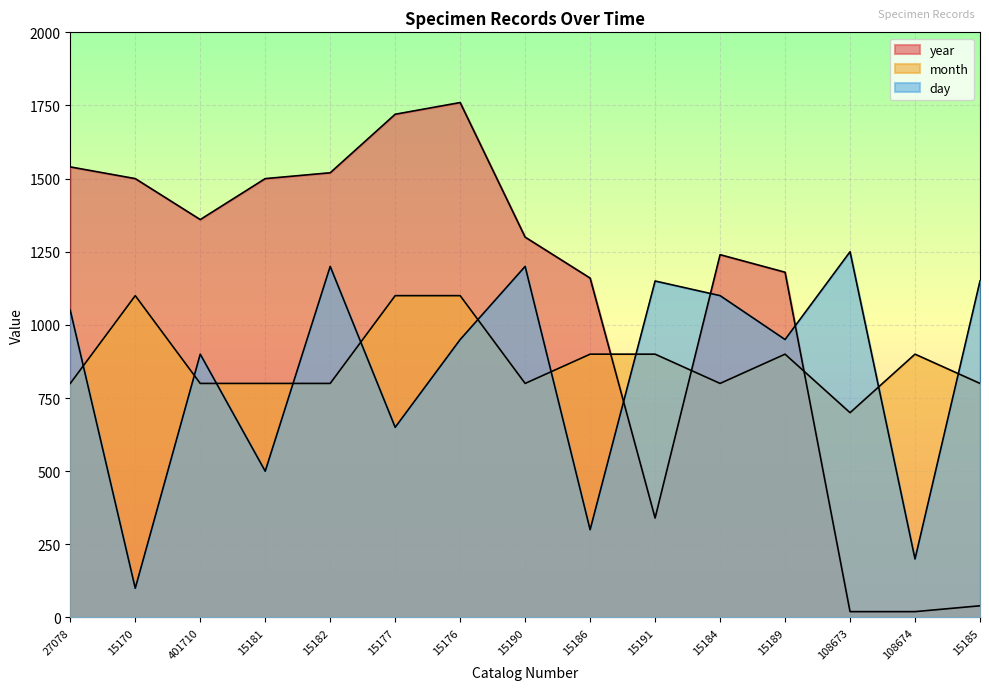

In day, how many points are higher than both neighbors (excluding endpoints)?

5